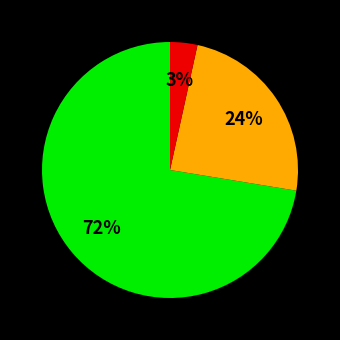

To the nearest percent, what is the average slice percentage?

33%